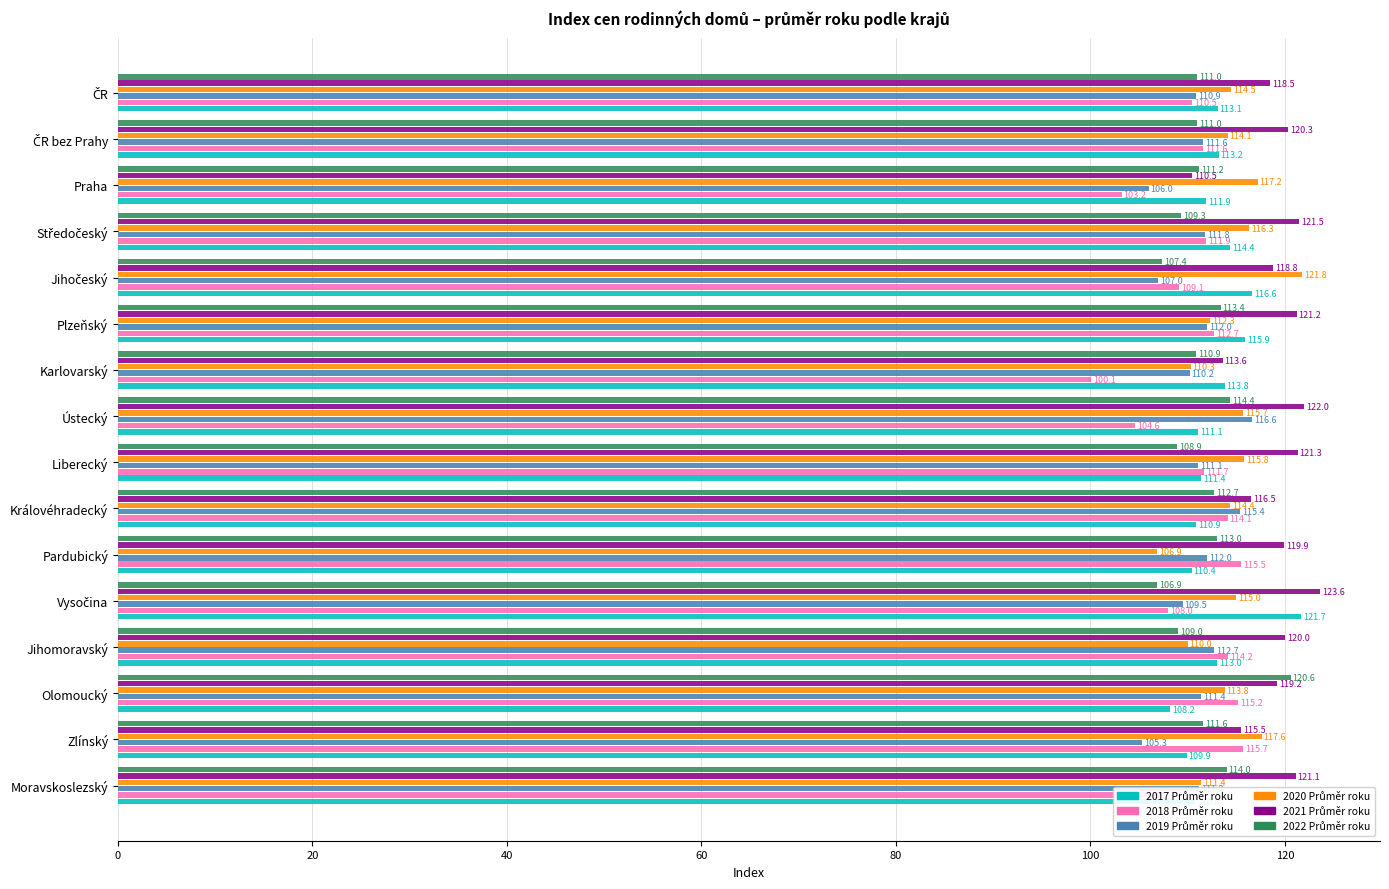

At how many categories does at least one series exceed 102?

16